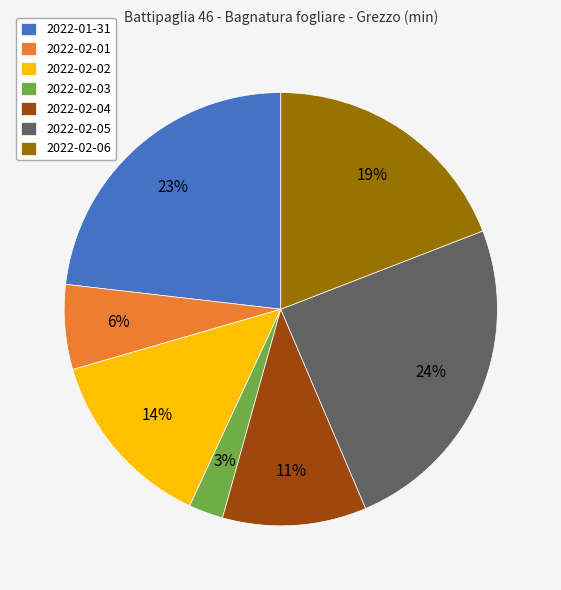

Does any single category account for the majority?

No